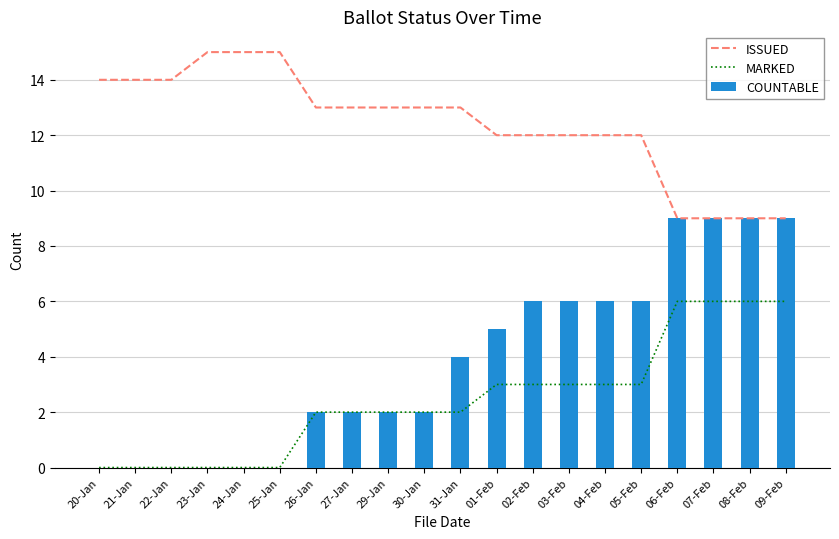

What is the difference between the highest and lowest values at 05-Feb?

9